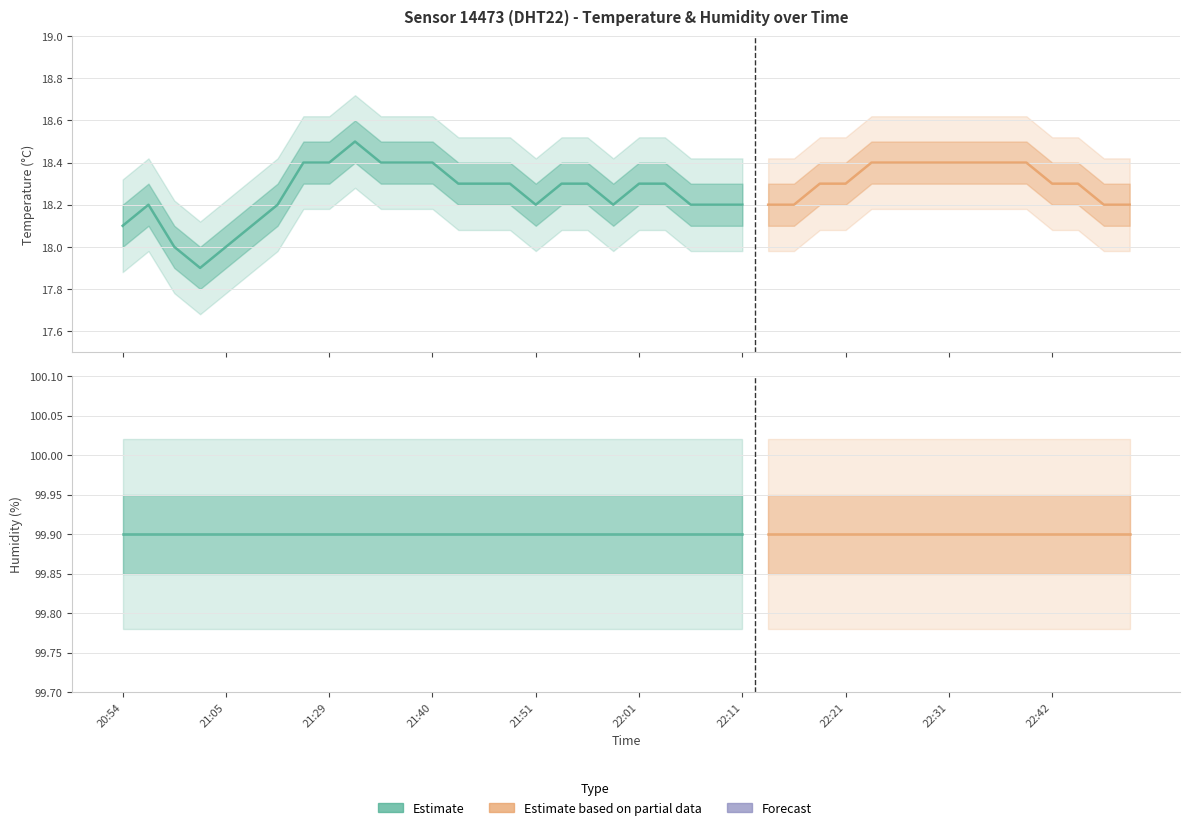

Which series changed the most between 21:56 and 22:47?

temperature